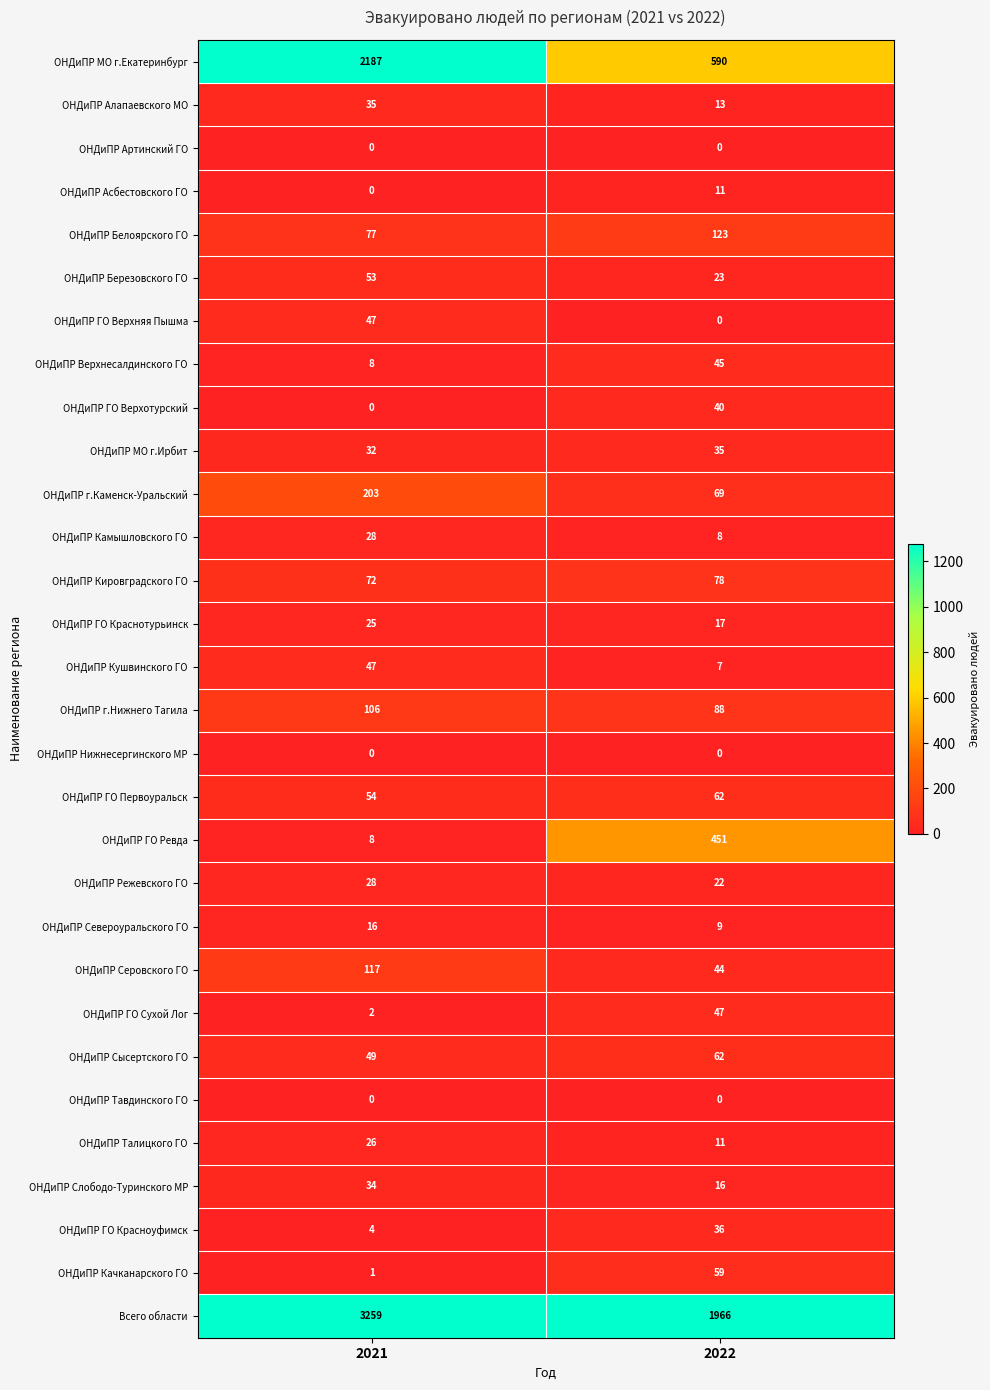

What is the sum of all ОНДиПР г.Нижнего Тагила values?

194